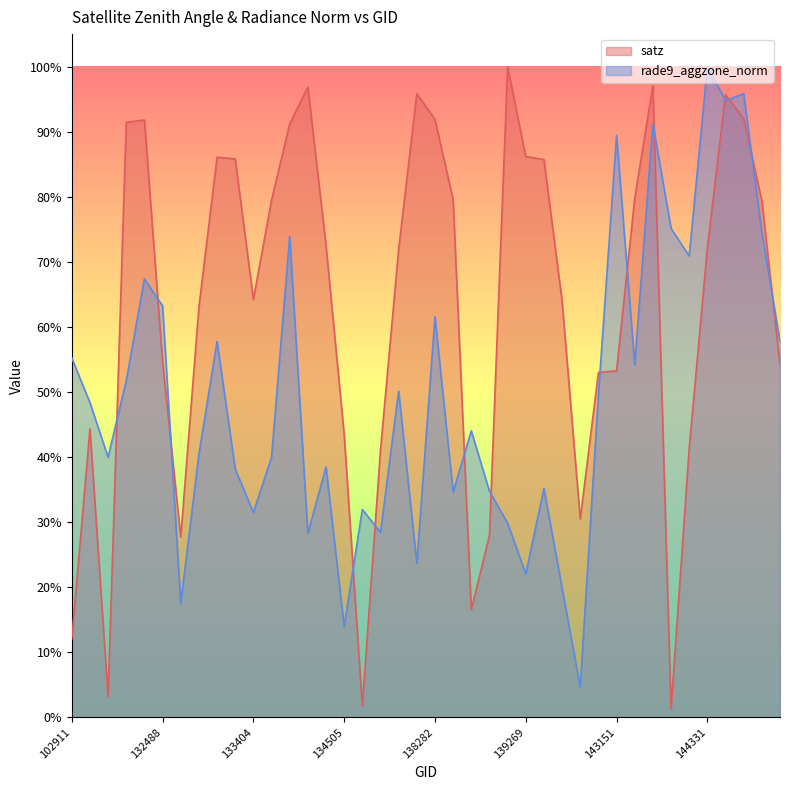

Between which two adjacent categories do rade9_aggzone_norm and satz first intersect?

103515 and 103868